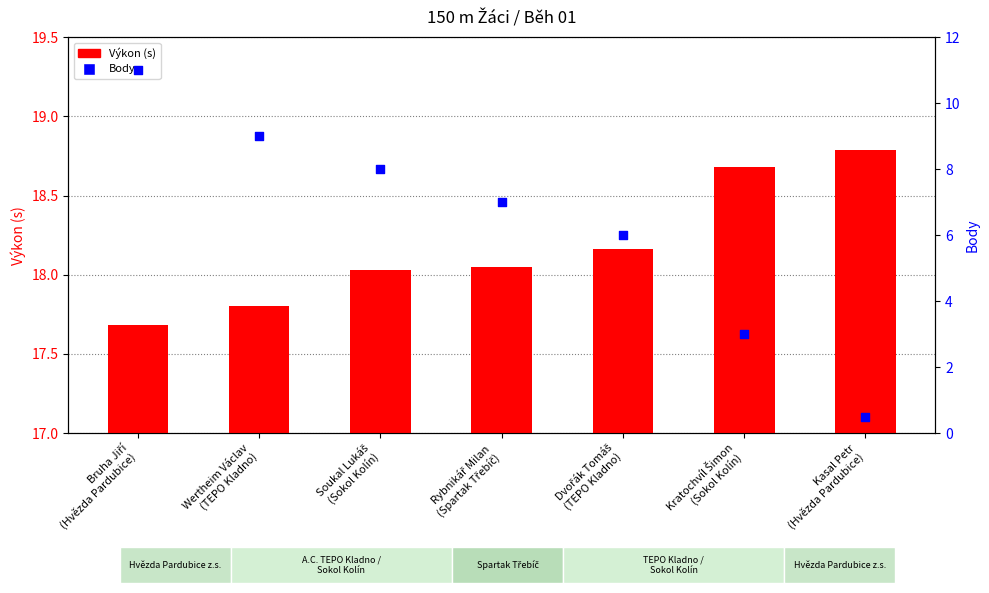

At how many categories does at least one series exceed 6?

7